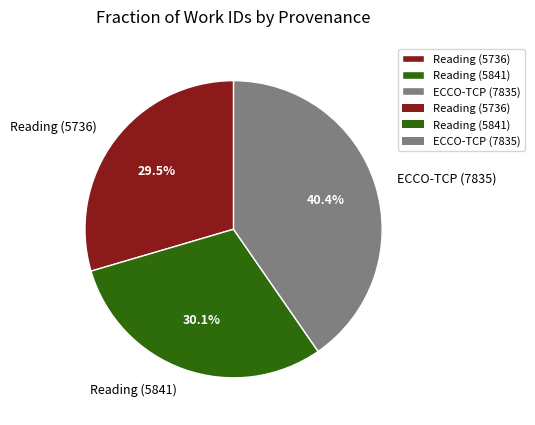

To the nearest percent, what is the difference between the ECCO-TCP (7835) and Reading (5841) slice percentages?

10%